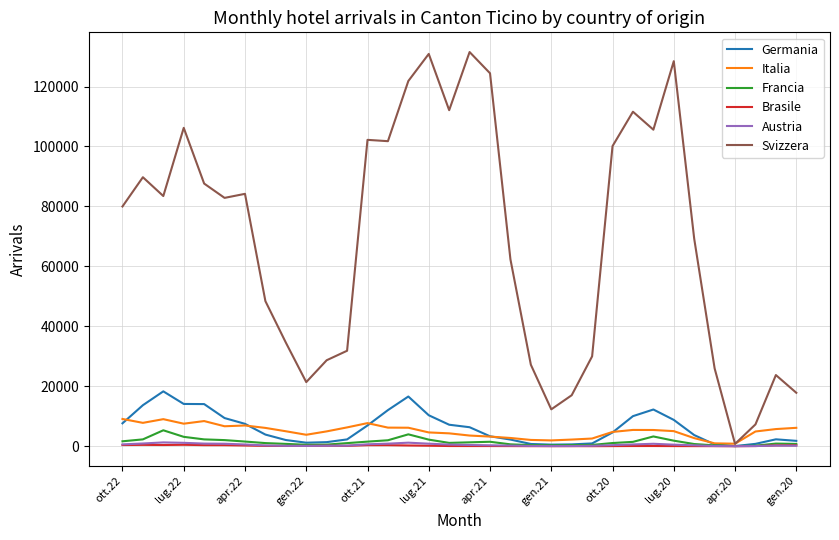

What is the maximum value for Germania?

18294